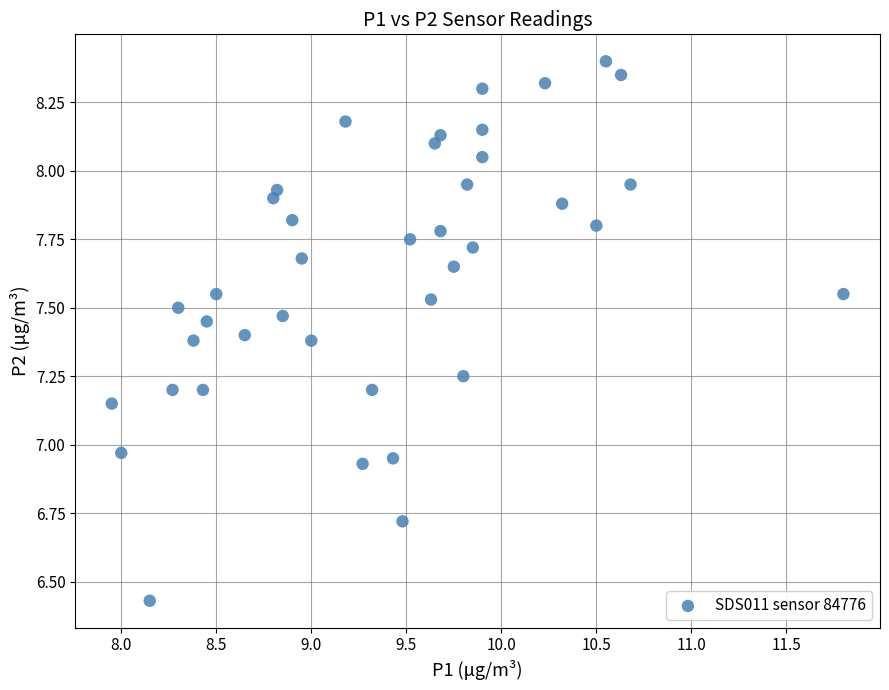

What is the range of Y values (max minus min)?

2.0